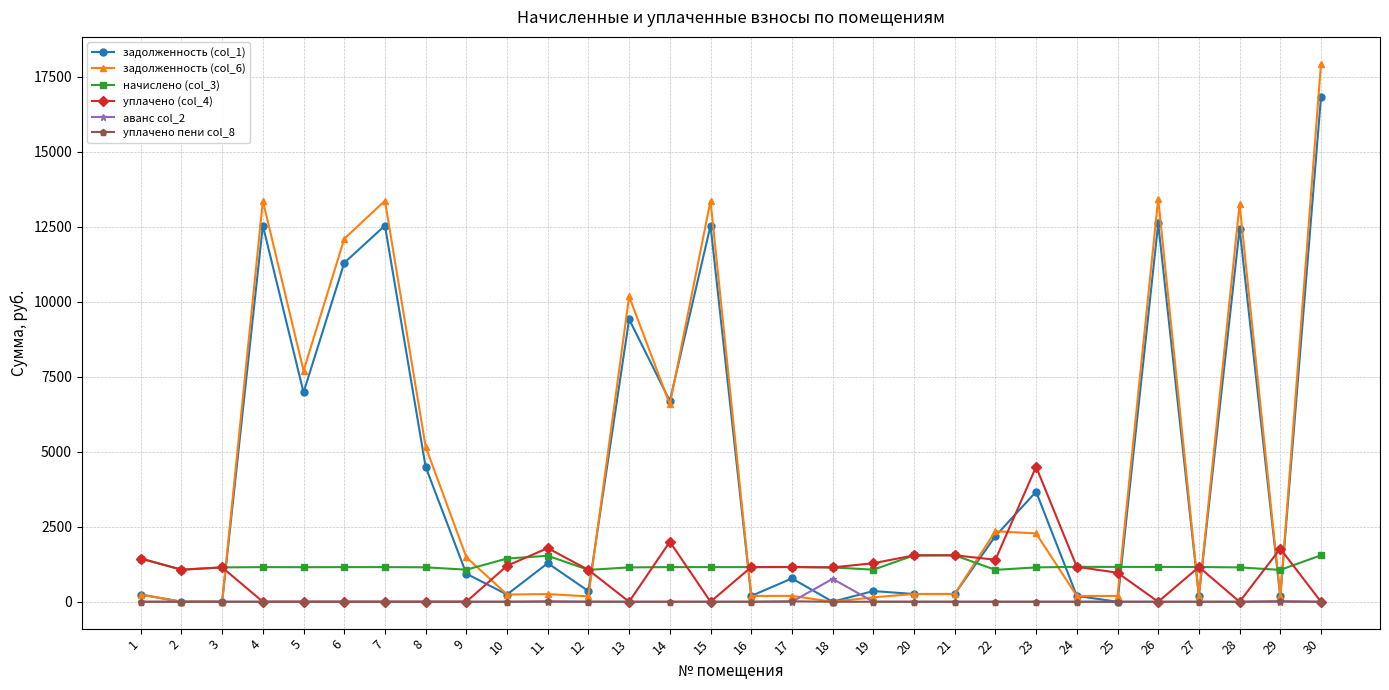

Is it true that начислено (col_3) equals 1982.2 at 16?

False